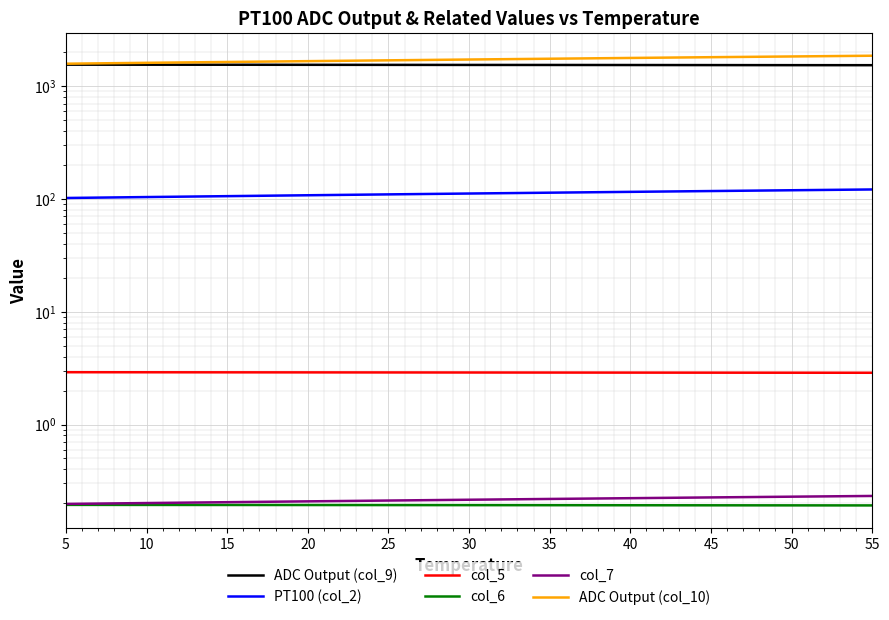

Reading left to right, list all the values displayed in this chart.

ADC Output (col_9): 1551.0	1549.0	1548.0	1546.0	1544.0	1542.0	1541.0	1539.0	1537.0	1535.0	1534.0
PT100 (col_2): 102.0	103.9	105.8	107.8	109.7	111.7	113.6	115.5	117.5	119.4	121.3
col_5: 2.9	2.9	2.9	2.9	2.9	2.9	2.9	2.9	2.9	2.9	2.9
col_6: 0.2	0.2	0.2	0.2	0.2	0.2	0.2	0.2	0.2	0.2	0.2
col_7: 0.2	0.2	0.2	0.2	0.2	0.2	0.2	0.2	0.2	0.2	0.2
ADC Output (col_10): 1581.0	1610.0	1638.0	1666.0	1694.0	1722.0	1750.0	1778.0	1806.0	1833.0	1861.0